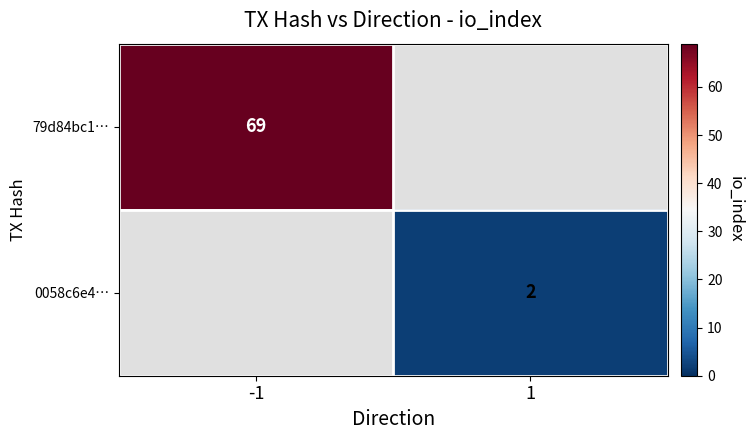

Is it true that 0058c6e4… equals 3 at 1?

False